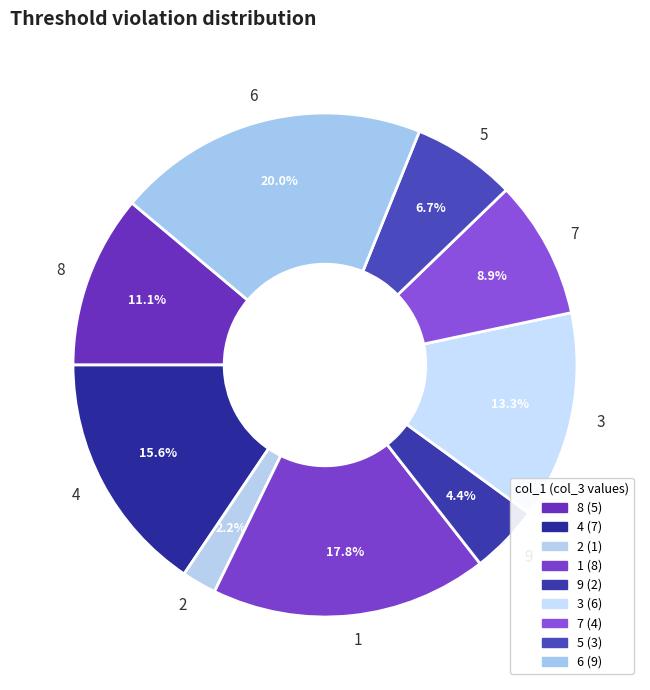

Is 7 the majority of the pie?

No